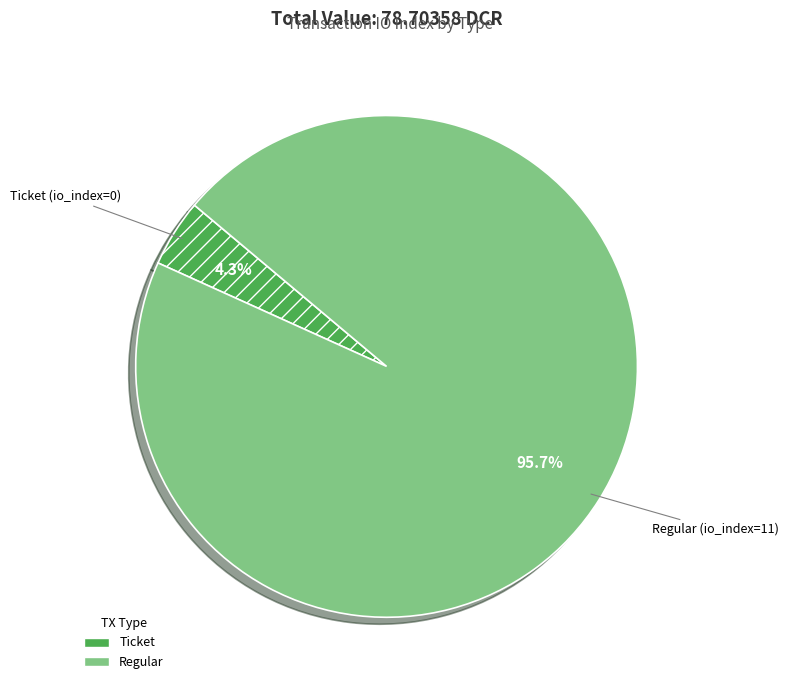

Rank the categories by value from highest to lowest.

Regular (io_index=11), Ticket (io_index=0)